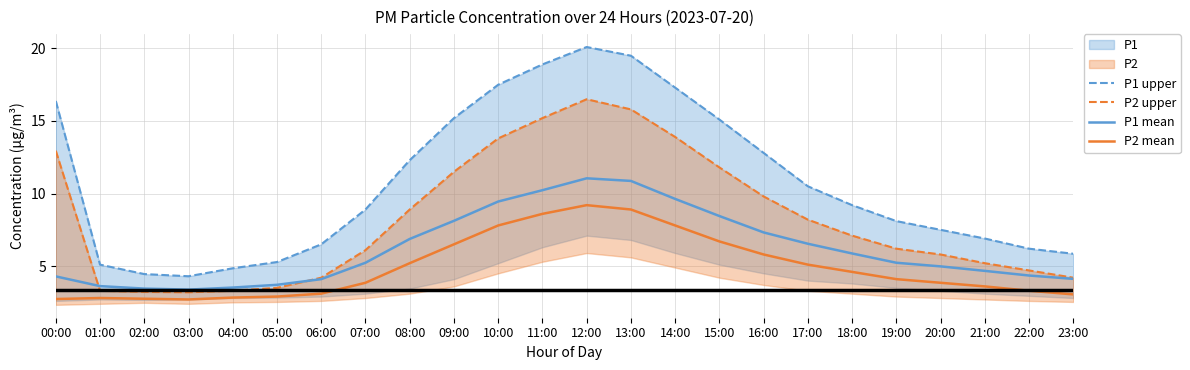

True or false: P1 upper and P1 mean cross at least once.

False